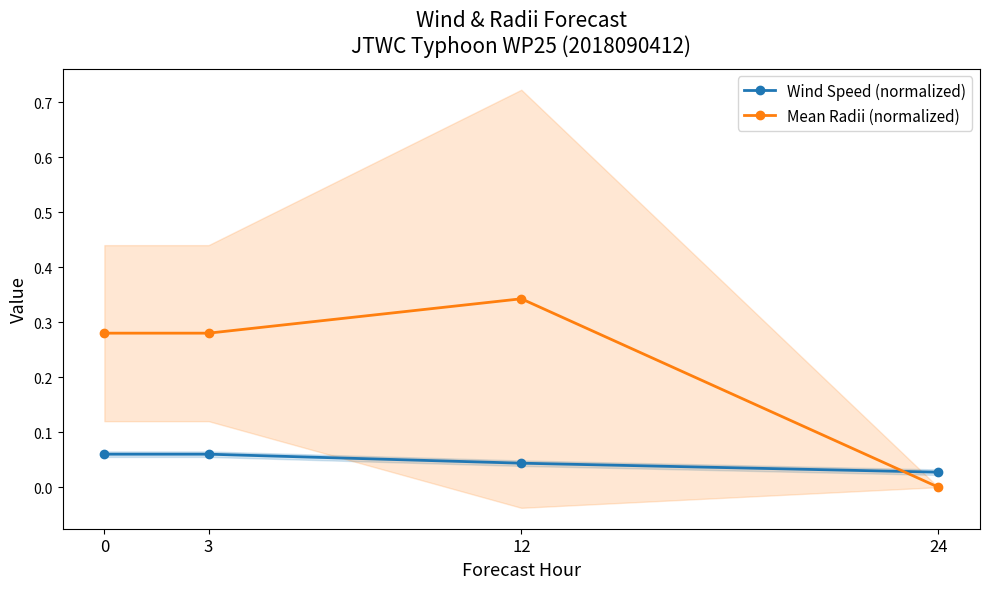

At how many categories does at least one series exceed 0?

4